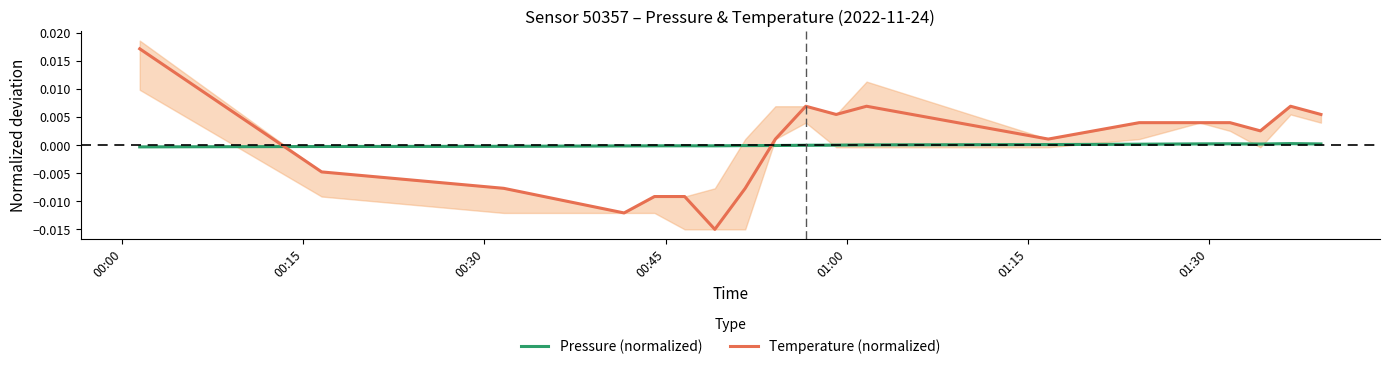

How many intersections are there between Temperature (normalized) and Pressure (normalized)?

2